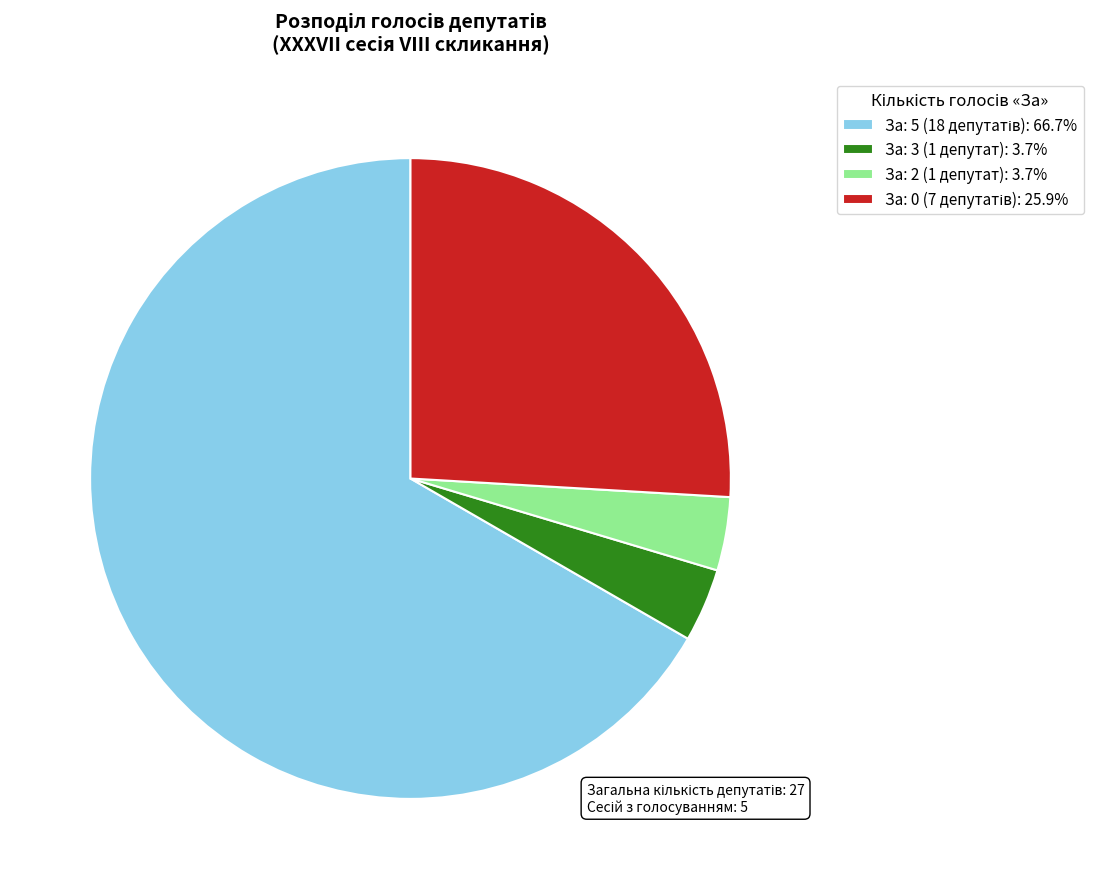

Is there a majority slice in this chart?

Yes